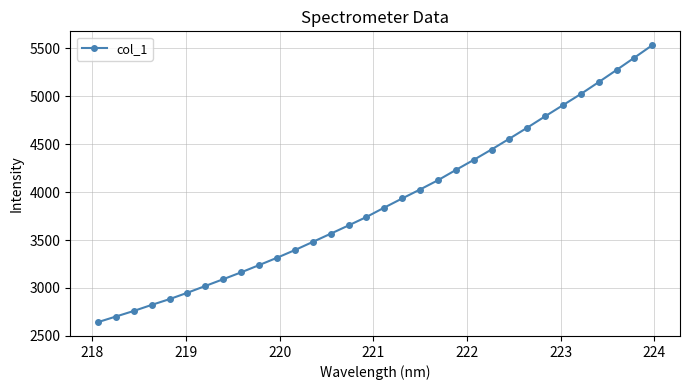

Count the number of values greater than 3838.

16